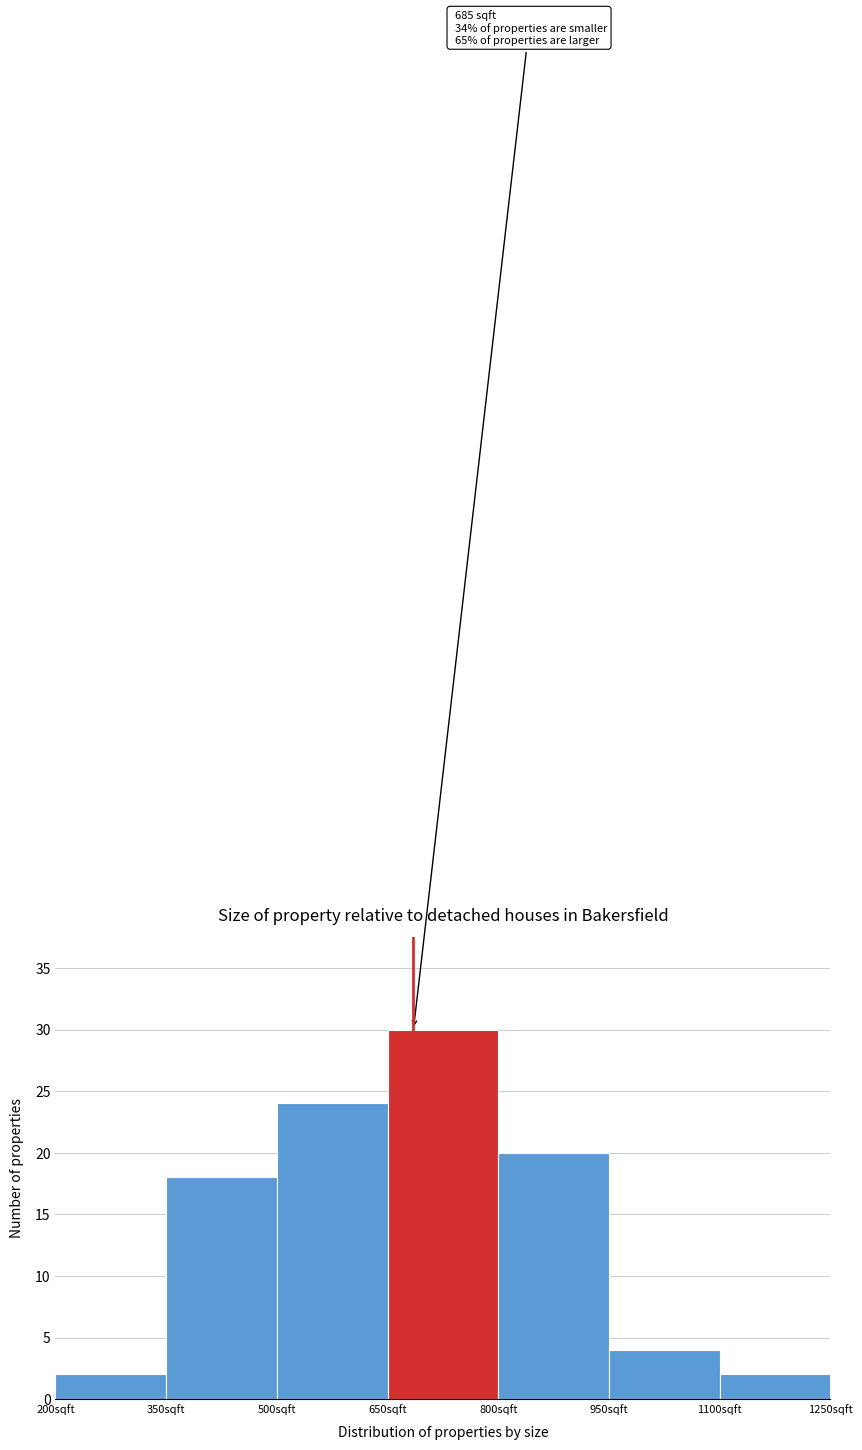

Over which range of the x-axis is the bar tallest?

650 to 800